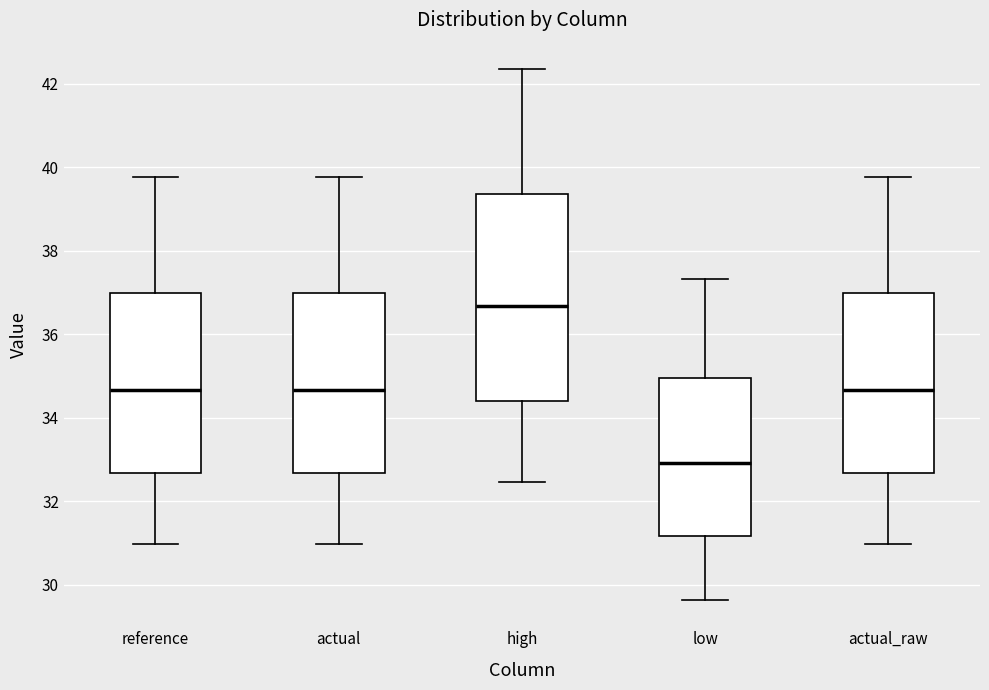

Which box has the lowest median line?

low